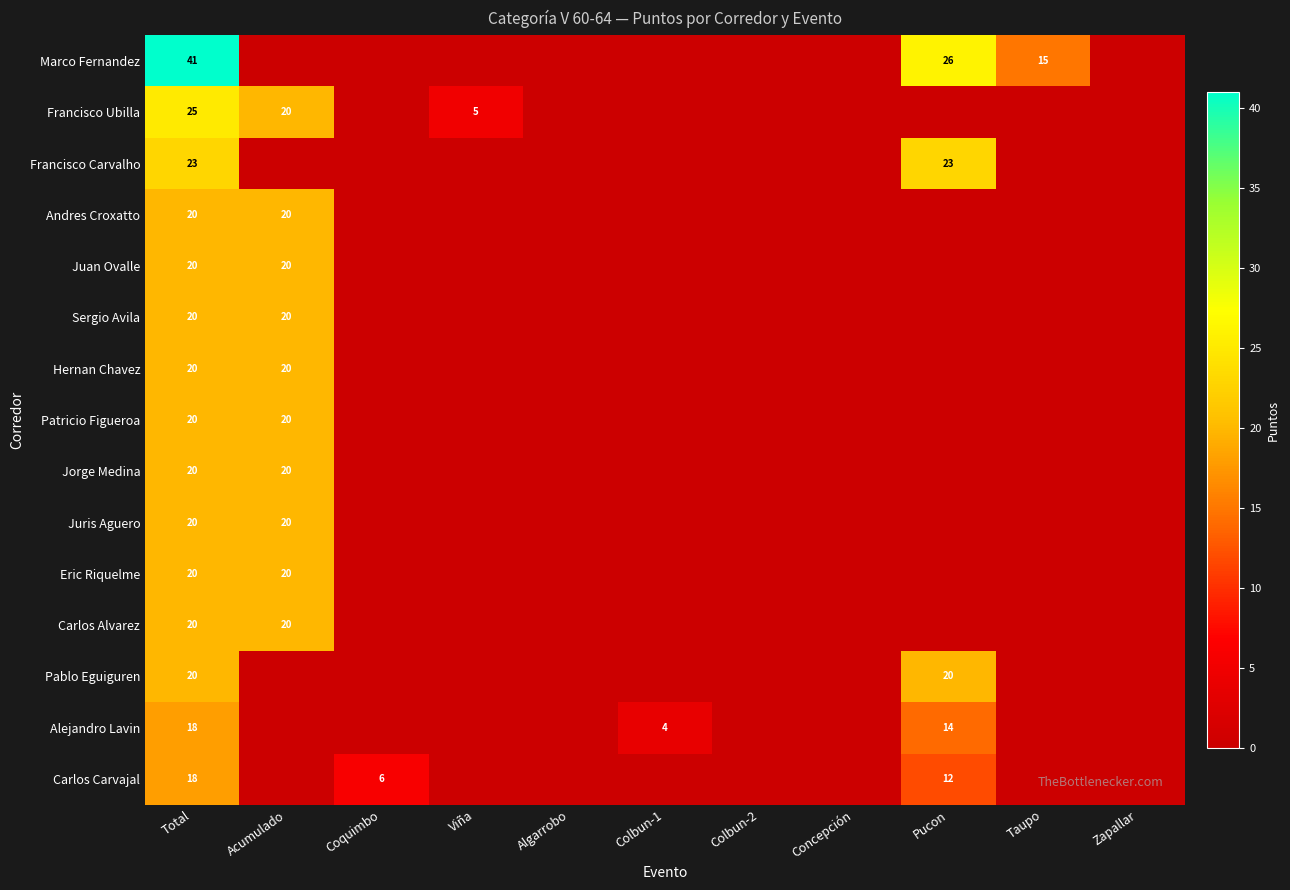

Is the value of Francisco Carvalho at Pucon greater than the value of Patricio Figueroa at Total?

Yes